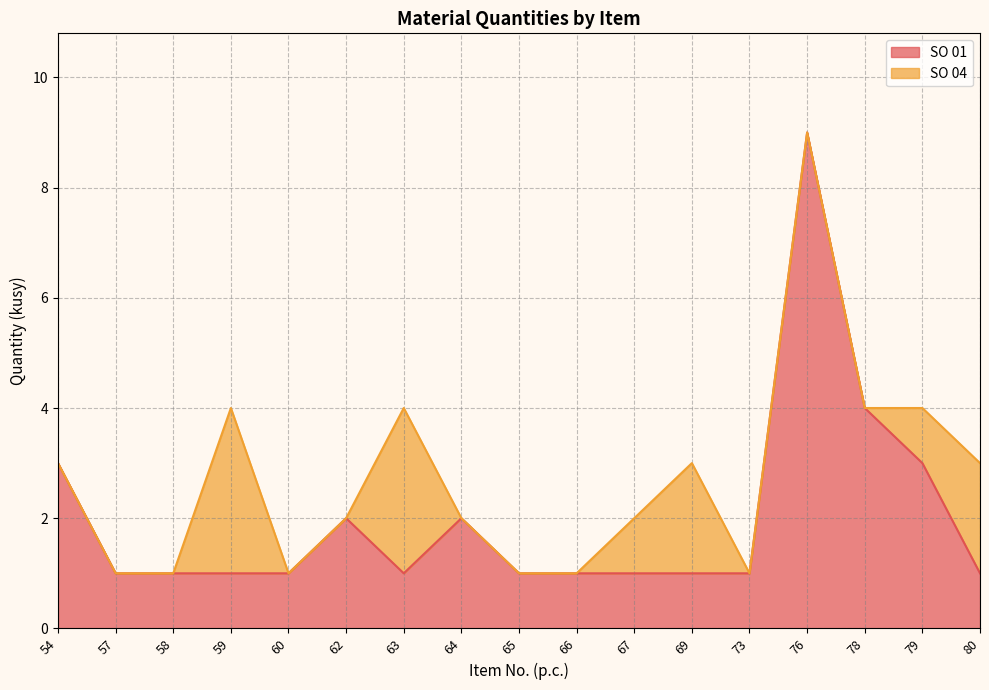

What is the smallest value displayed?

1